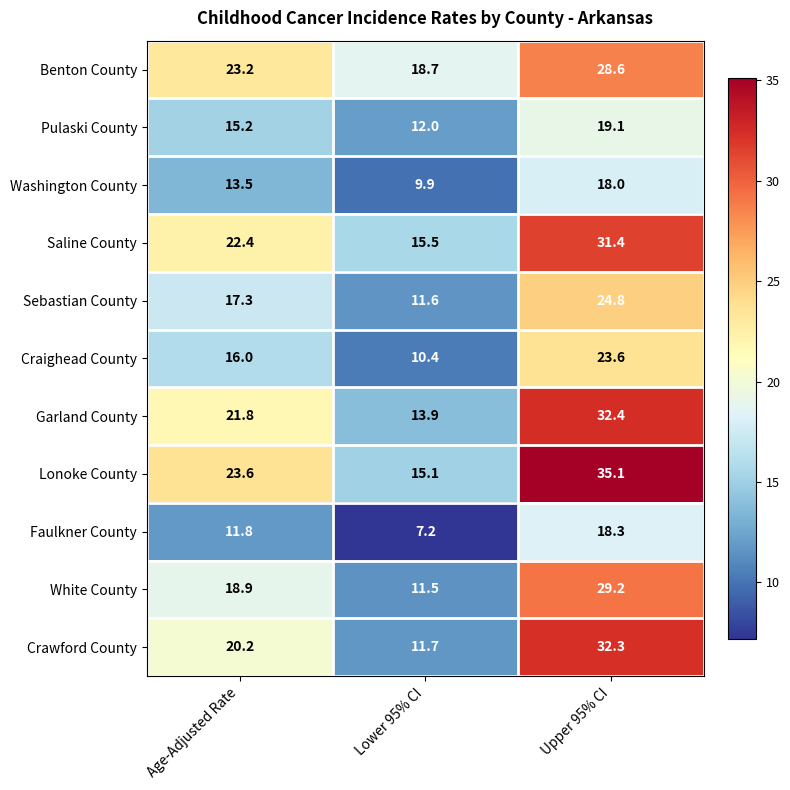

Which series has the largest total across all categories?

Lonoke County